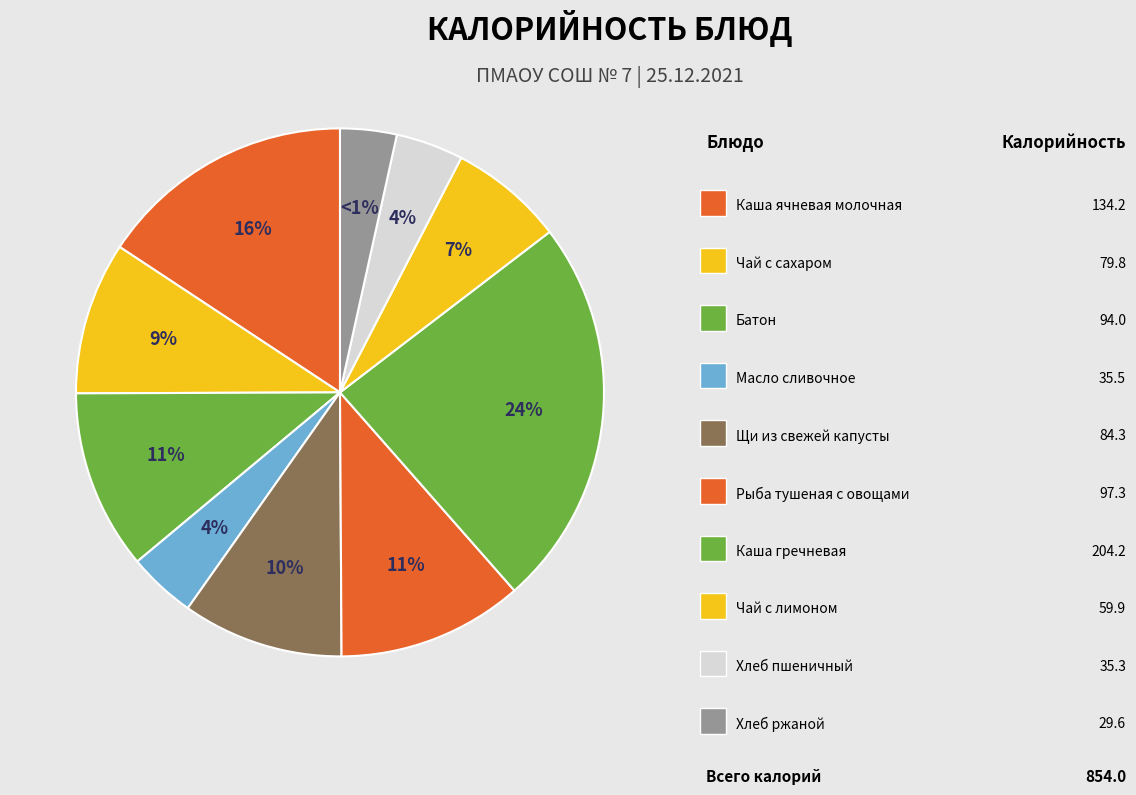

Is Хлеб ржаной the majority of the pie?

No